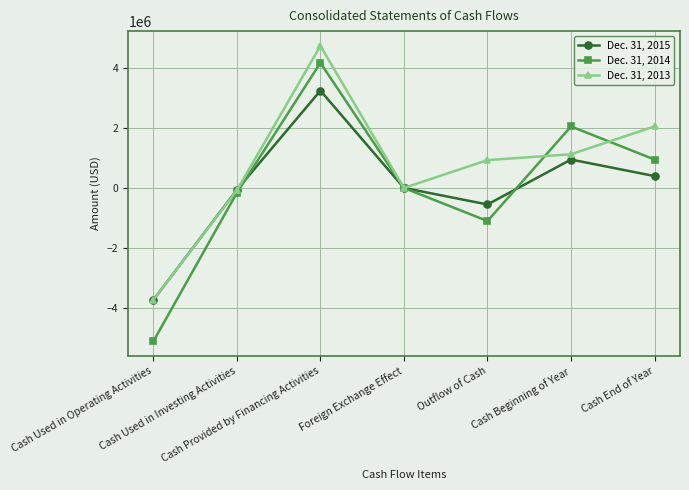

Reading left to right, what are all the values shown in this chart?

Dec. 31, 2015: -3744192	-63736	3255000	0	-552928	949806	396878
Dec. 31, 2014: -5130308	-161882	4185000	0	-1107190	2056996	949806
Dec. 31, 2013: -3742216	-78259	4750751	0	930276	1126720	2056996